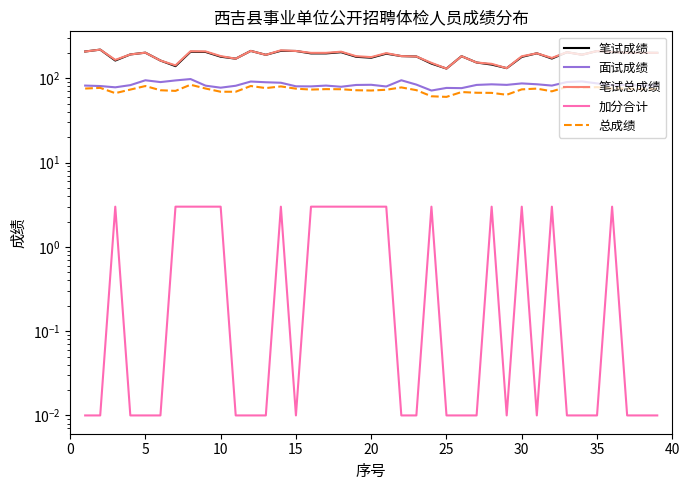

How many lines are shown in the chart?

5